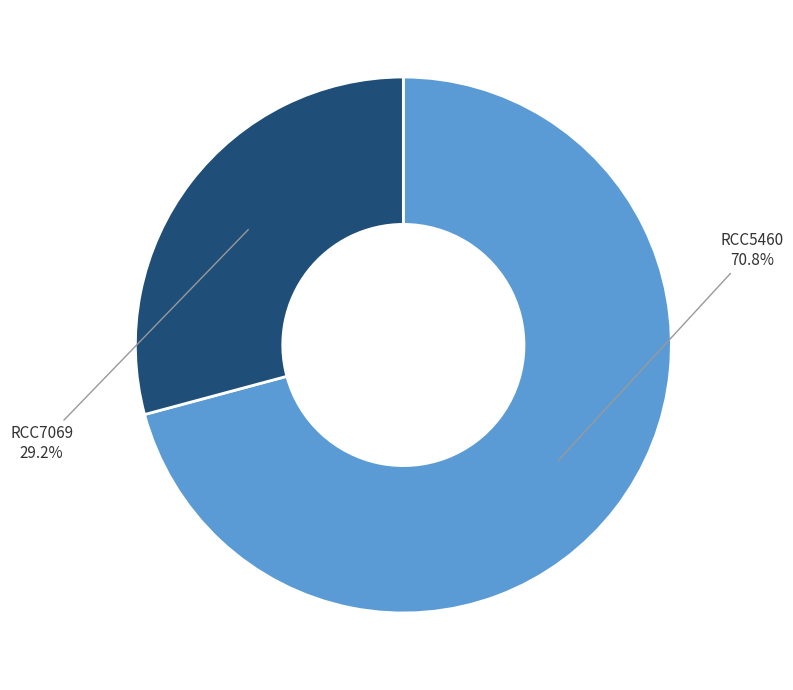

Rank the categories by value from lowest to highest.

RCC7069, RCC5460